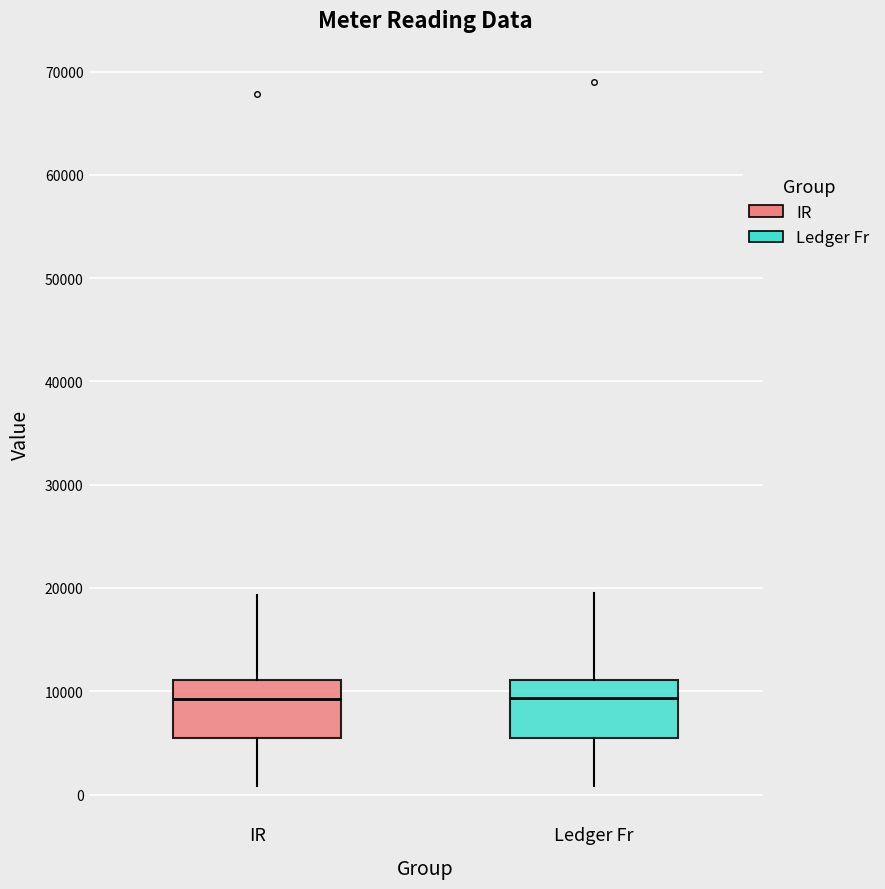

Reading left to right, read every box against the y-axis: the position of its median line, the range the box covers, and the ends of its whiskers. The values are not printed on the chart, so give them approximately, as read against the axis.

IR: median 9000, box 5000 to 11000, whiskers 1000 to 19000
Ledger Fr: median 9000, box 6000 to 11000, whiskers 1000 to 19000